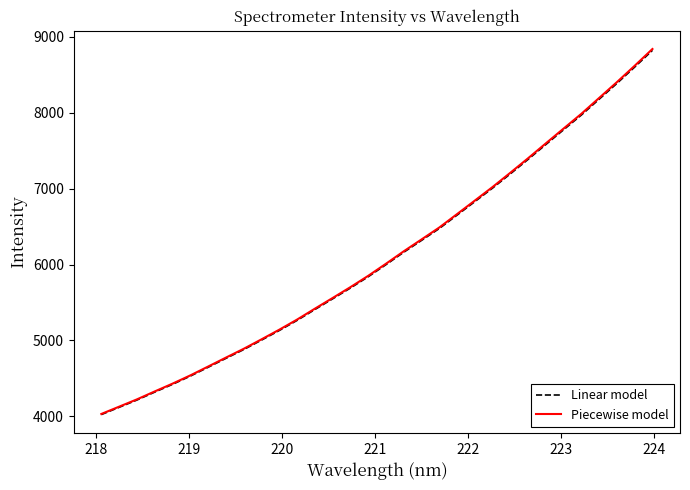

Which series has the widest spread of values?

Piecewise model